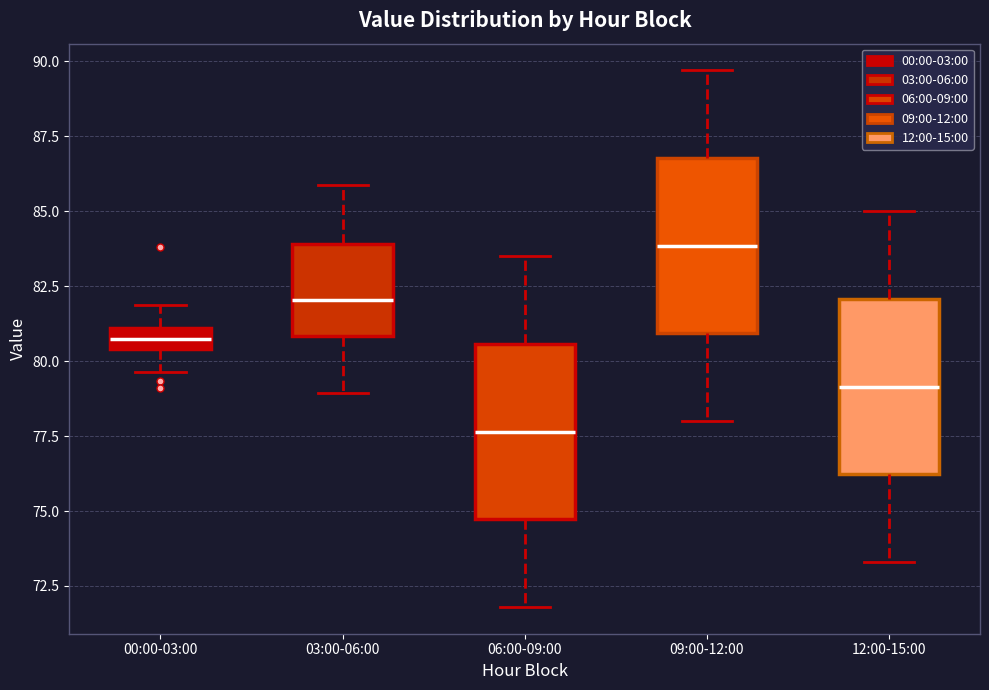

Which box has the highest median line?

09:00-12:00